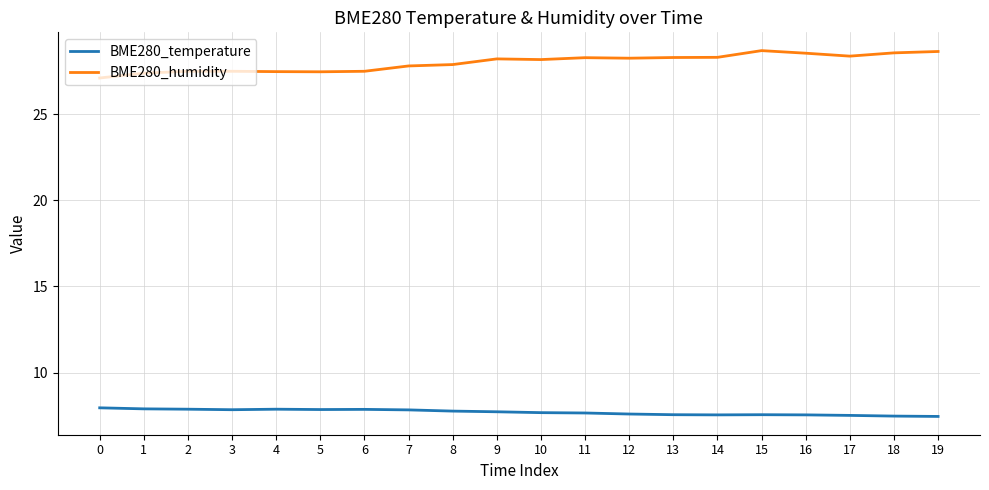

Which series has the largest total across all categories?

BME280_humidity